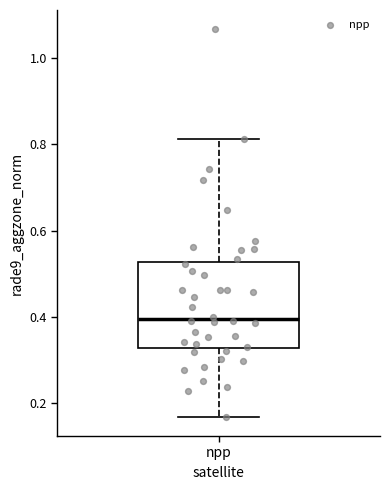

Read this box plot against the y-axis: the position of the median line, the range covered by the box, and the ends of both whiskers. The values are not printed on the chart, so give them approximately, as read against the axis.

median 0.40, box 0.32 to 0.52, whiskers 0.16 to 0.82